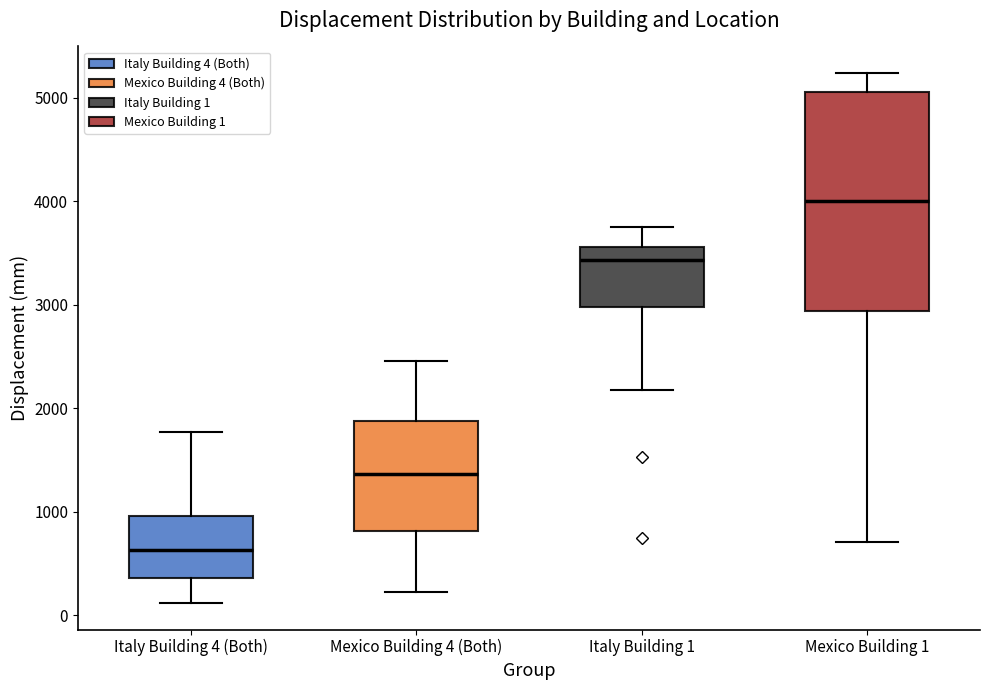

Where does the lower whisker of the box for Mexico Building 1 end on the y-axis? The values are not printed on the chart, so give them approximately, as read against the axis.

700